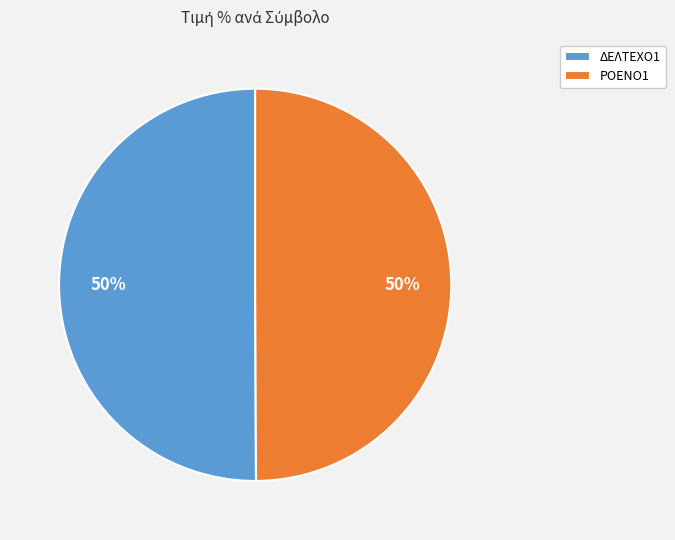

Is the sum of ΔΕΛΤΕΧΟ1 and ΡΟΕΝΟ1 greater than half?

Yes